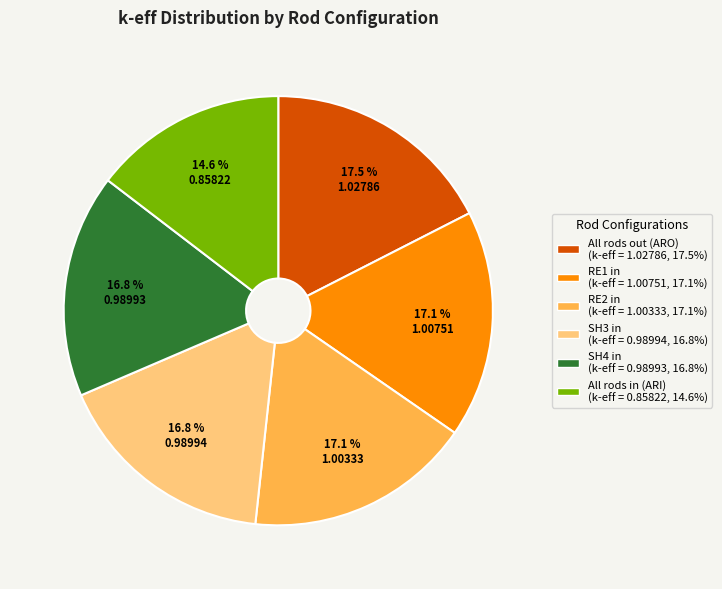

Does RE1 in represent more than half of the total?

No